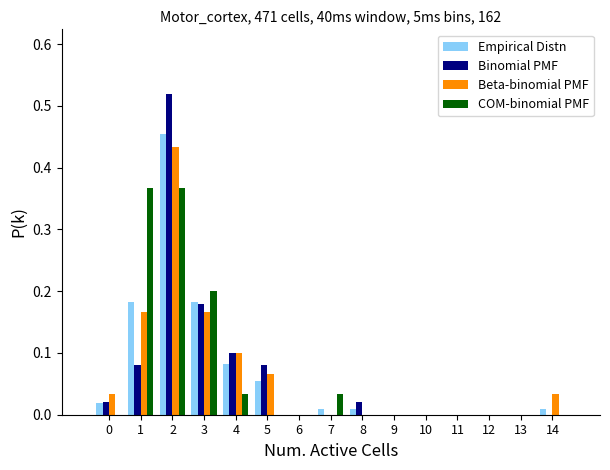

True or false: Beta-binomial PMF has a value of 0.1 at 1.

False